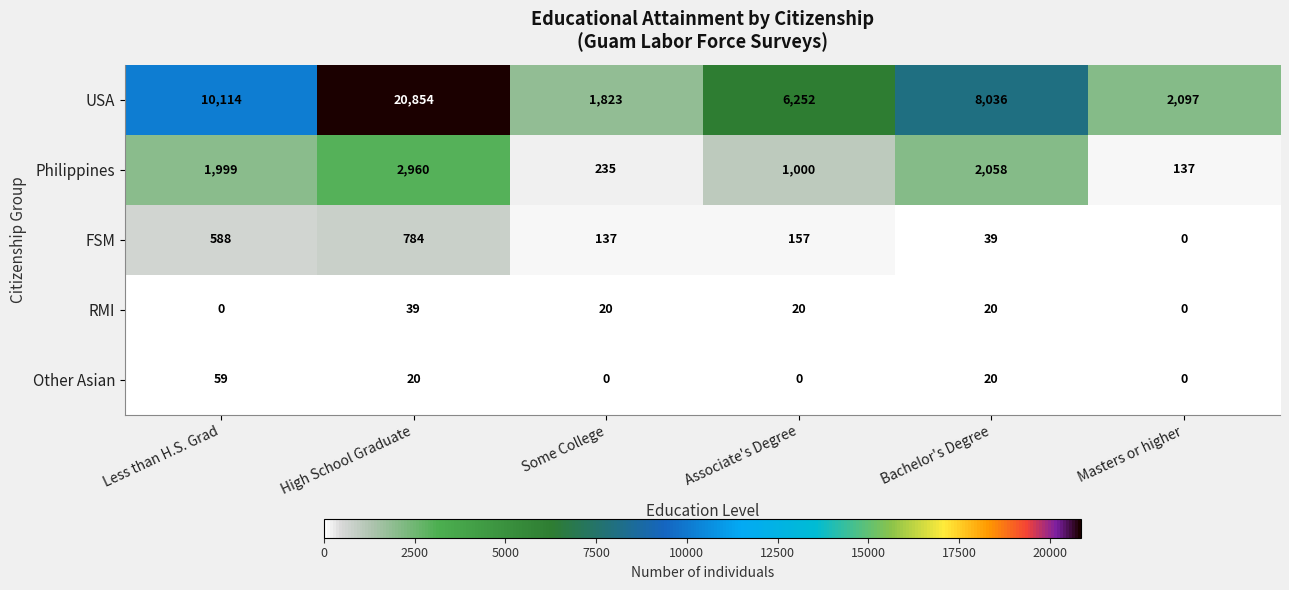

At how many categories does at least one series exceed 20040?

1